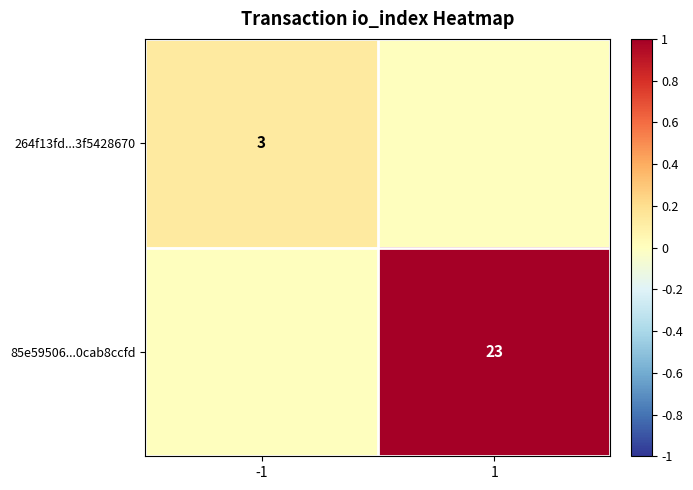

The value of 85e59506...0cab8ccfd at 1 is 1.6. True or false?

False